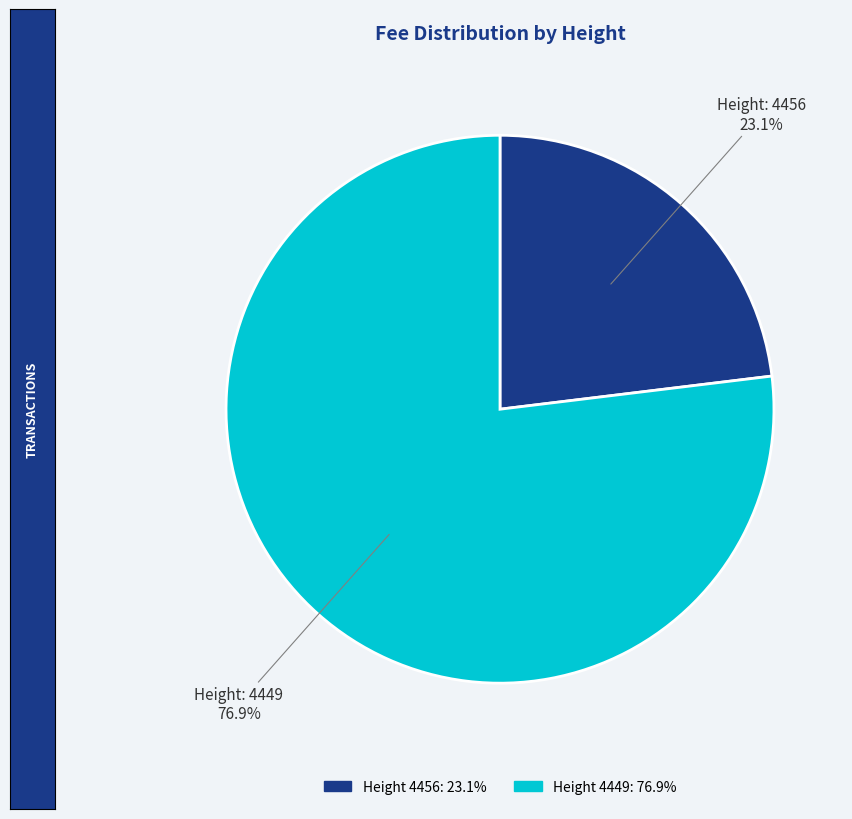

Does any single category account for the majority?

Yes